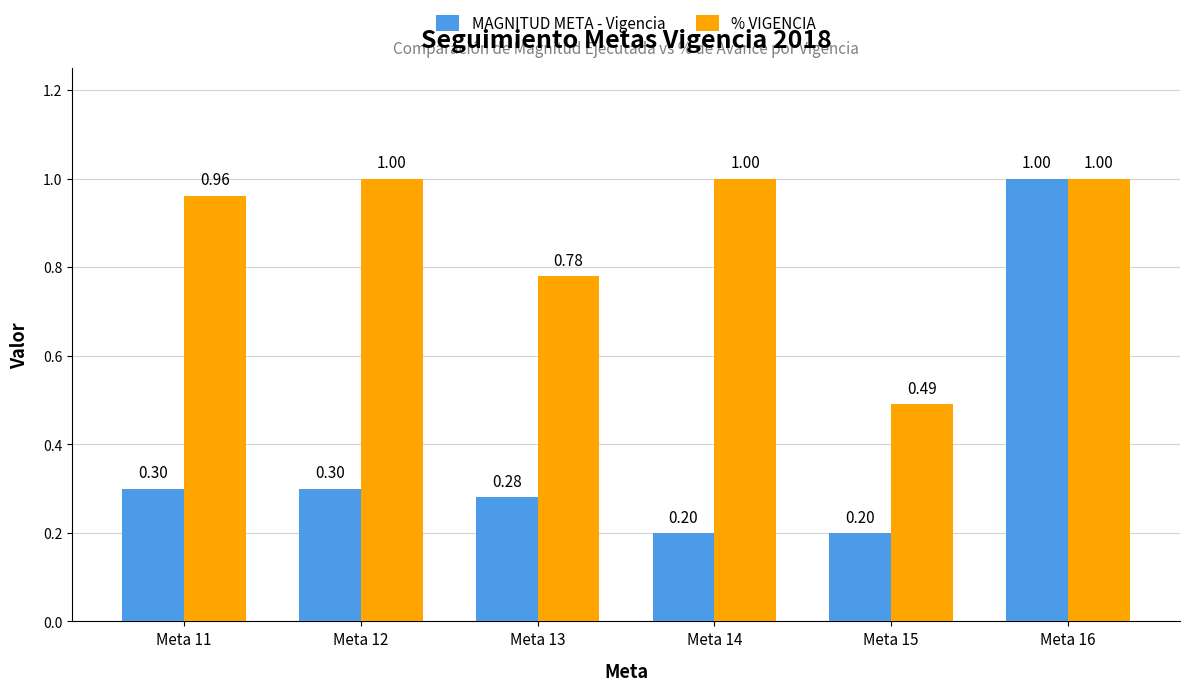

Count the number of categories in the chart.

6